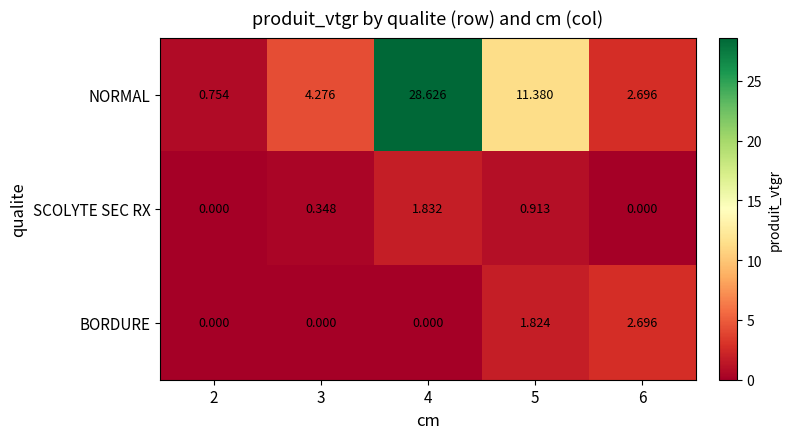

Rank the series by their maximum value, from lowest to highest.

SCOLYTE SEC RX, BORDURE, NORMAL